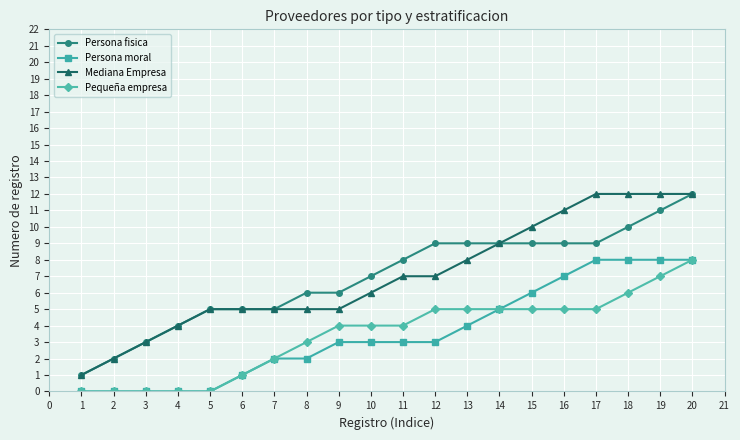

True or false: Pequeña empresa and Persona fisica cross at least once.

False